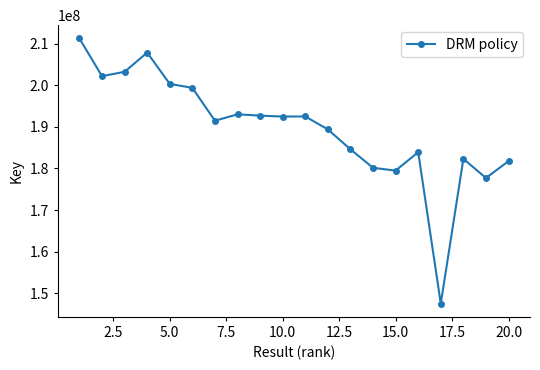

What is the greatest value displayed?

211230941